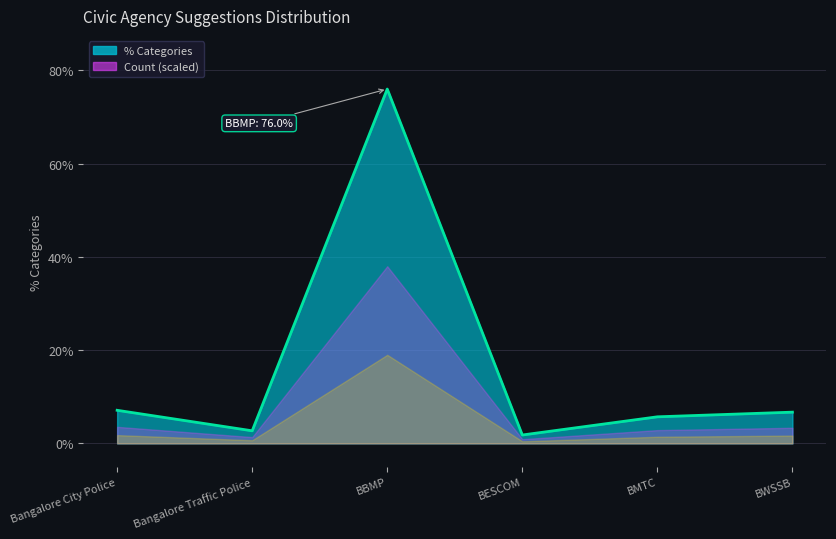

What value does the data have at BESCOM?

1.8